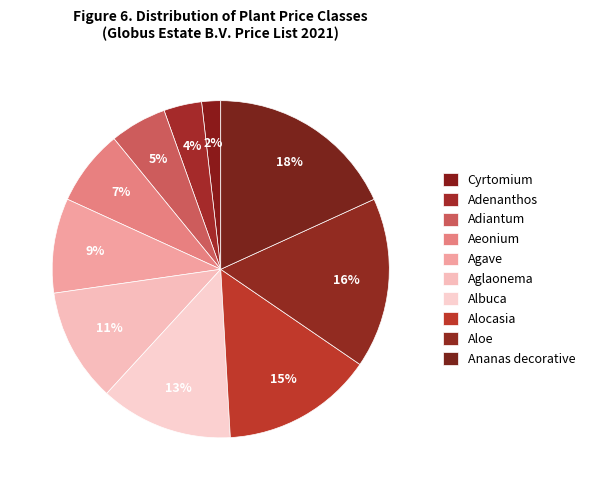

Does any single category account for the majority?

No